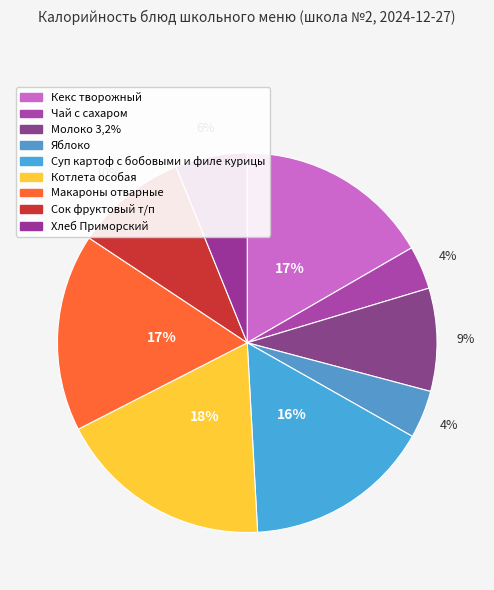

Which slice is the smallest?

Чай с сахаром